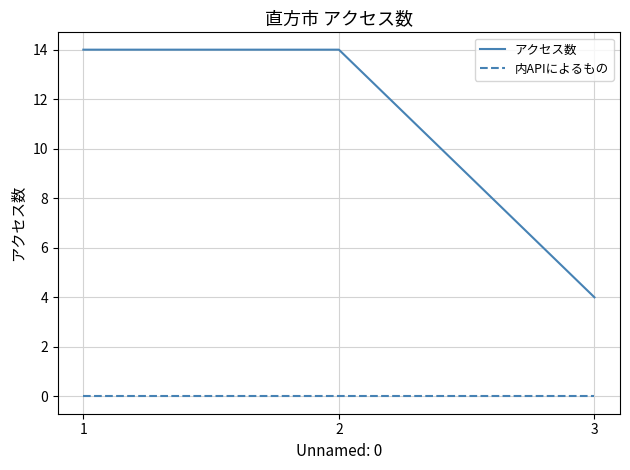

The アクセス数 series shows 19 at 2. True or false?

False